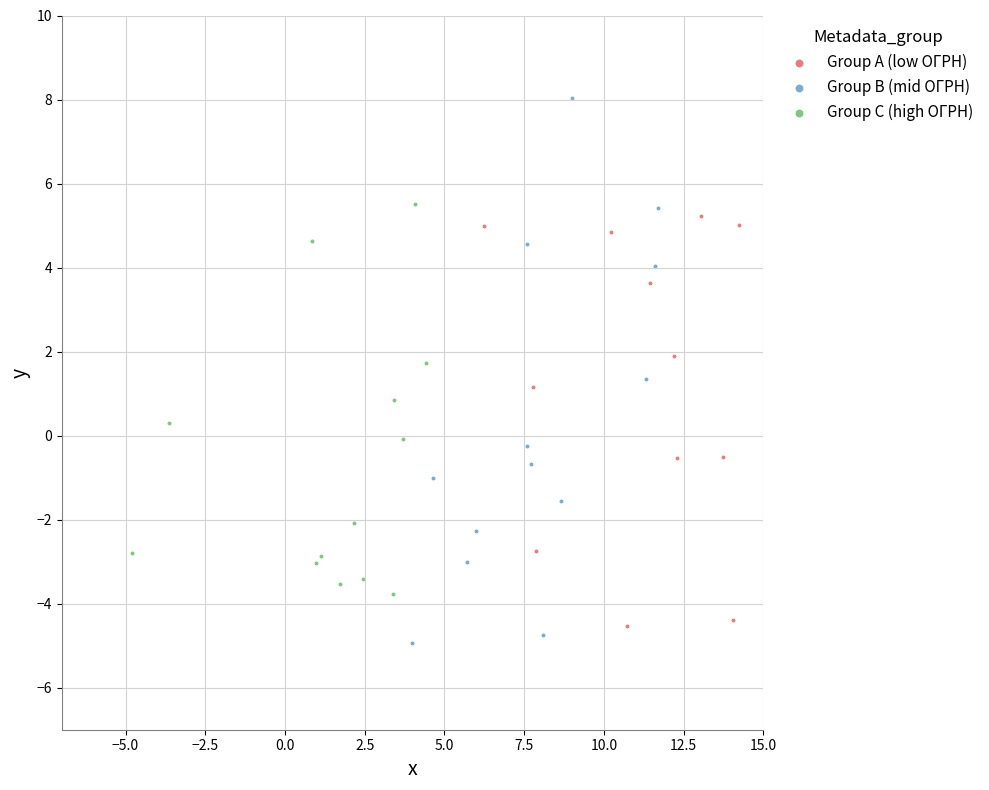

Which series has the largest Y range (max minus min)?

Group B (mid ОГРН)